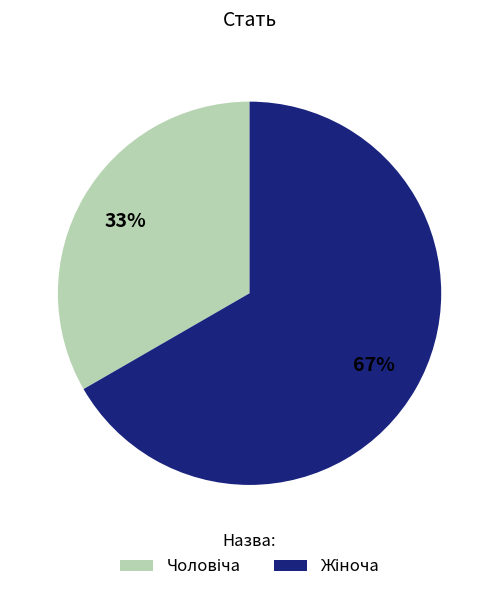

To the nearest percent, what is the average slice percentage?

50%